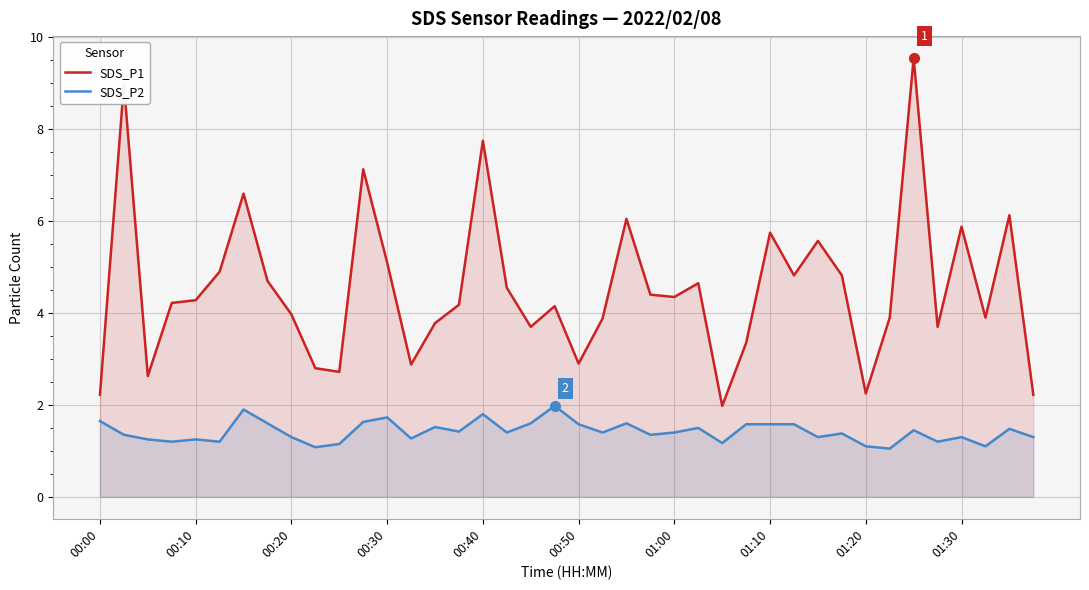

Is the value of SDS_P2 at 00:00 greater than the value of SDS_P1 at 13?

No